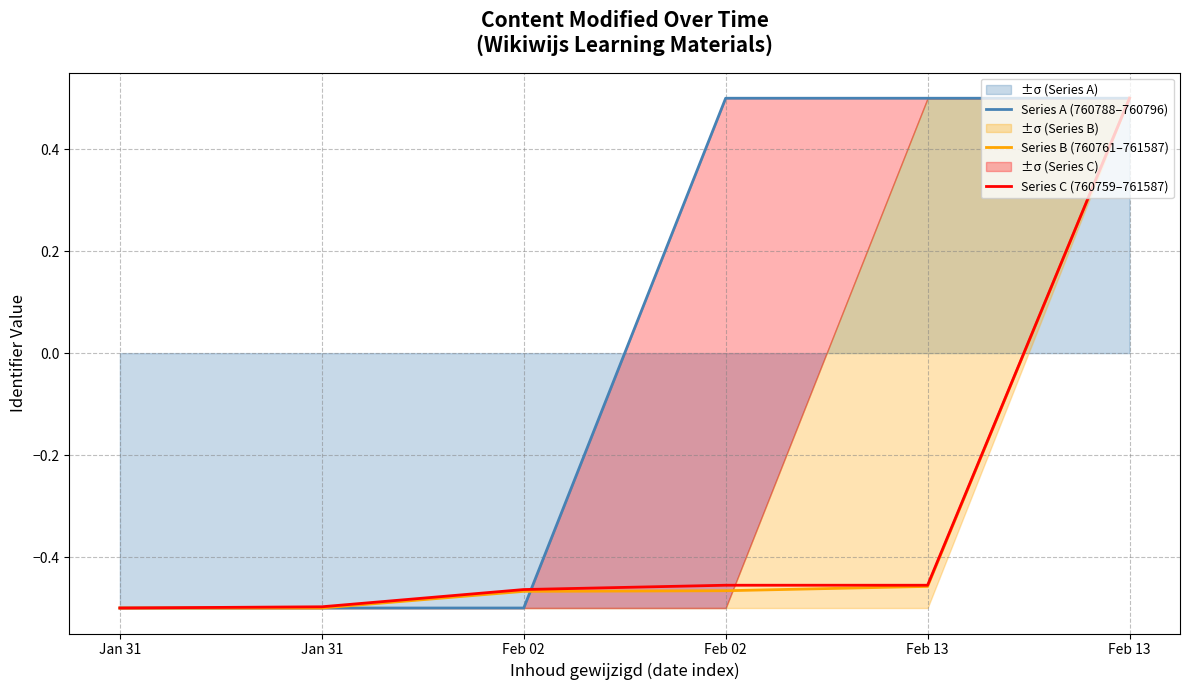

Which category has the highest value in the Series B (760761–761587) series?

Feb 13